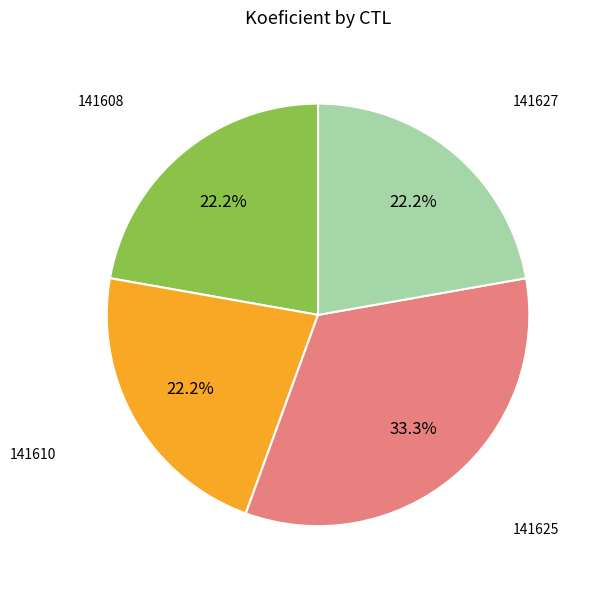

Is there any slice that represents more than half of the pie?

No